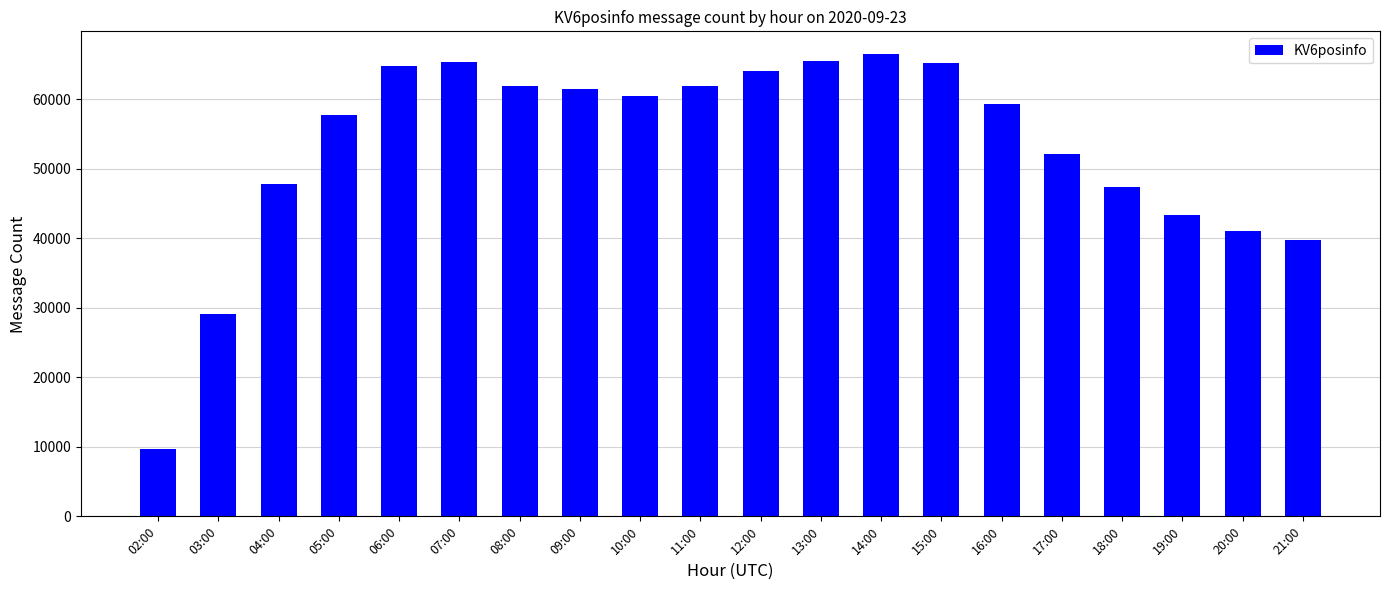

Is it true that the value at 02:00 is 16824?

False